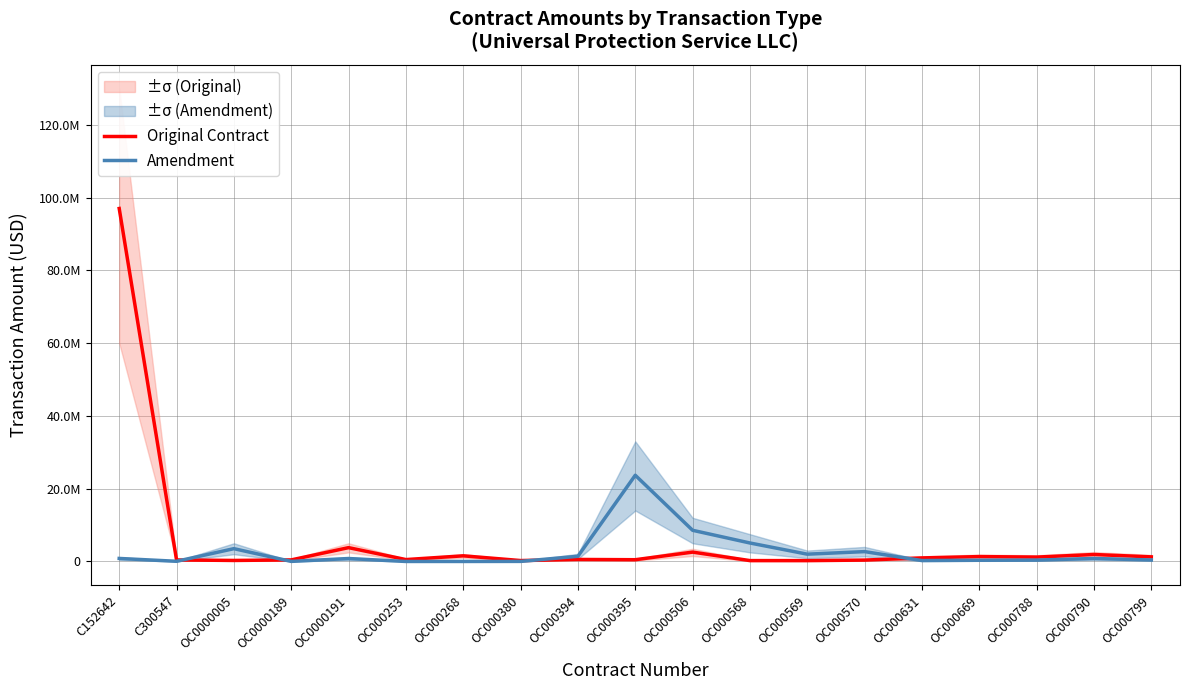

How many data points does each series have?

19